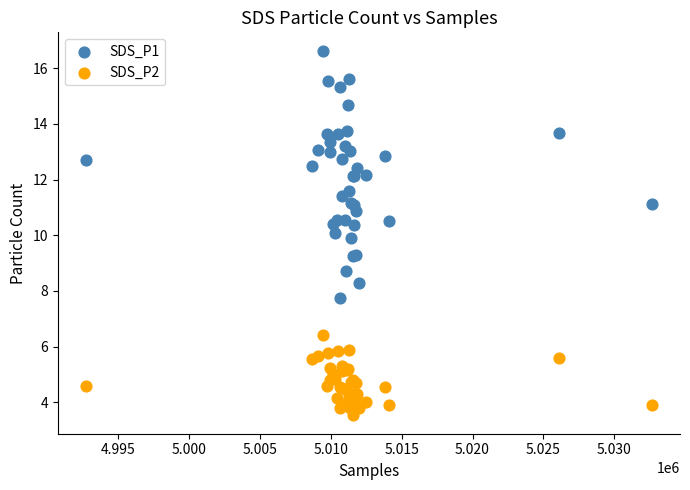

Which series contains the lowest Y value?

SDS_P2